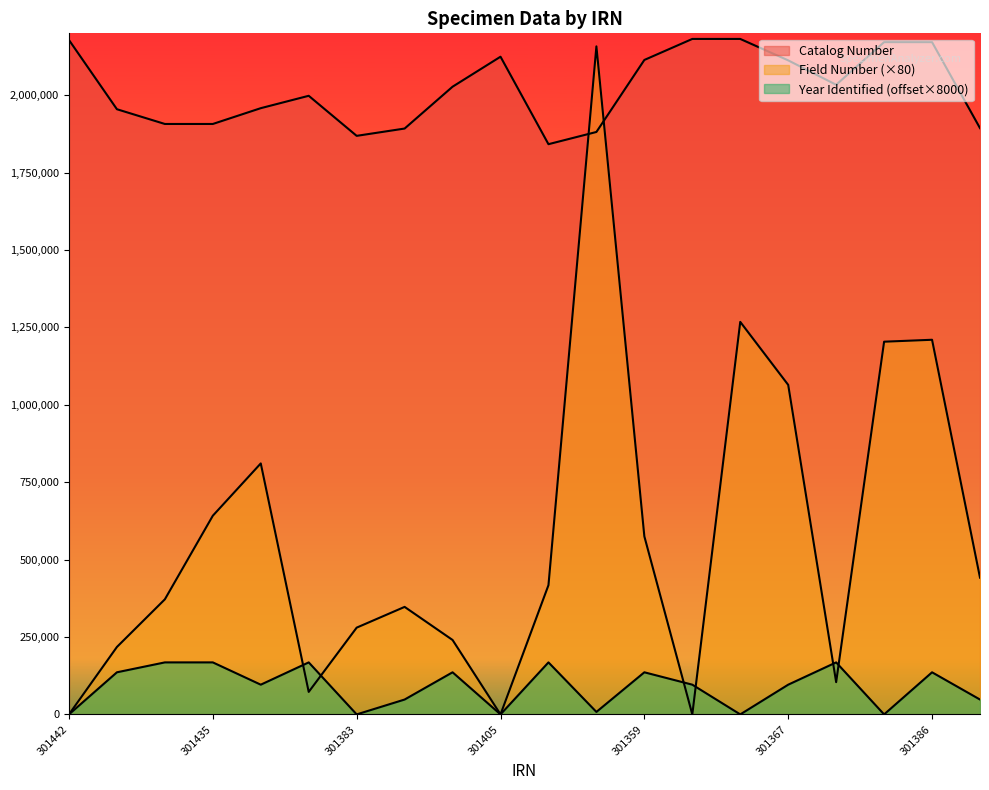

What is the sum of the Catalog Number values at 301444 and 301386?

4169771